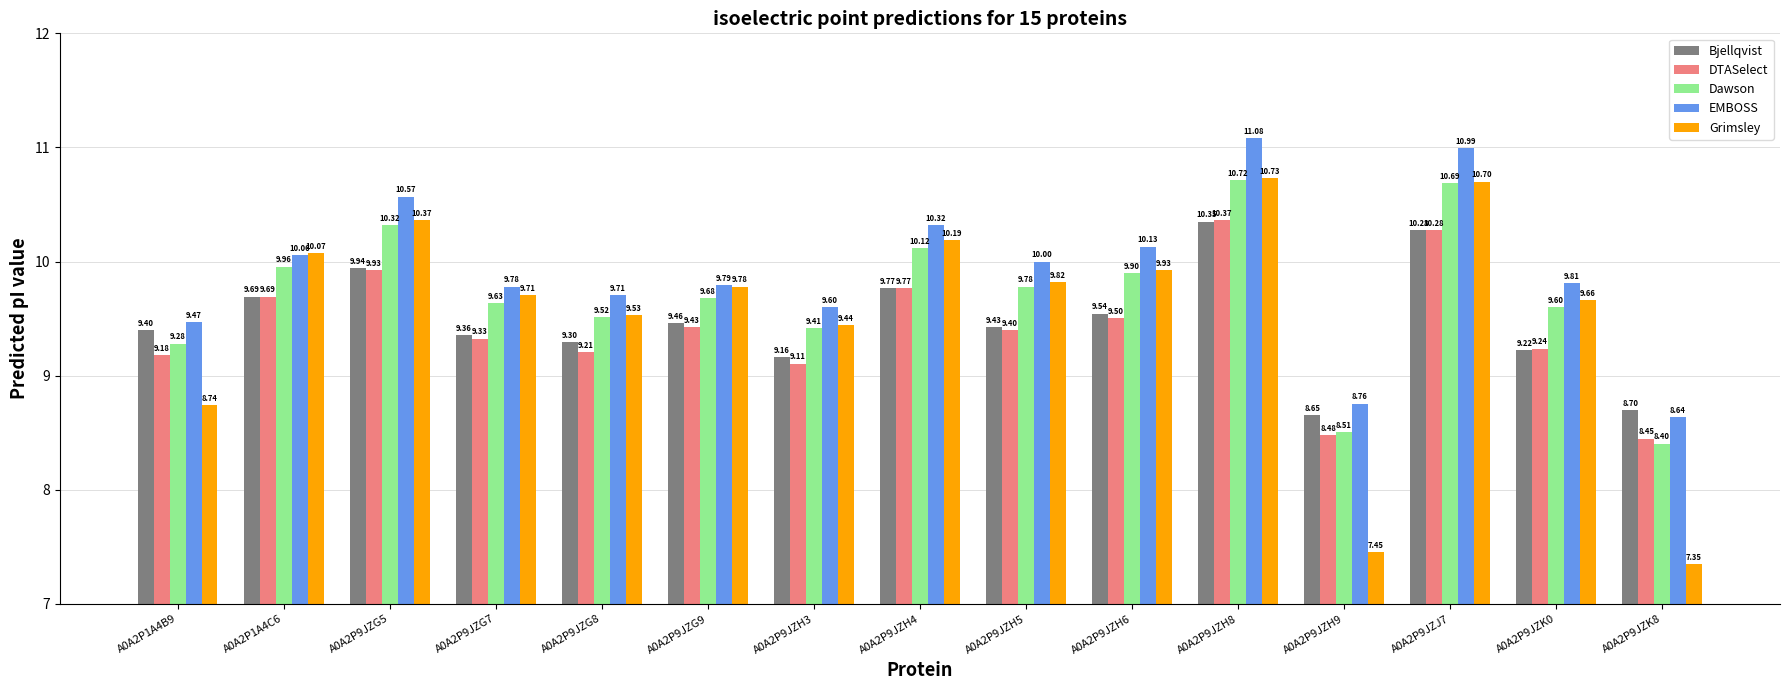

What is the label of the 2nd bar from the left?

A0A2P1A4C6